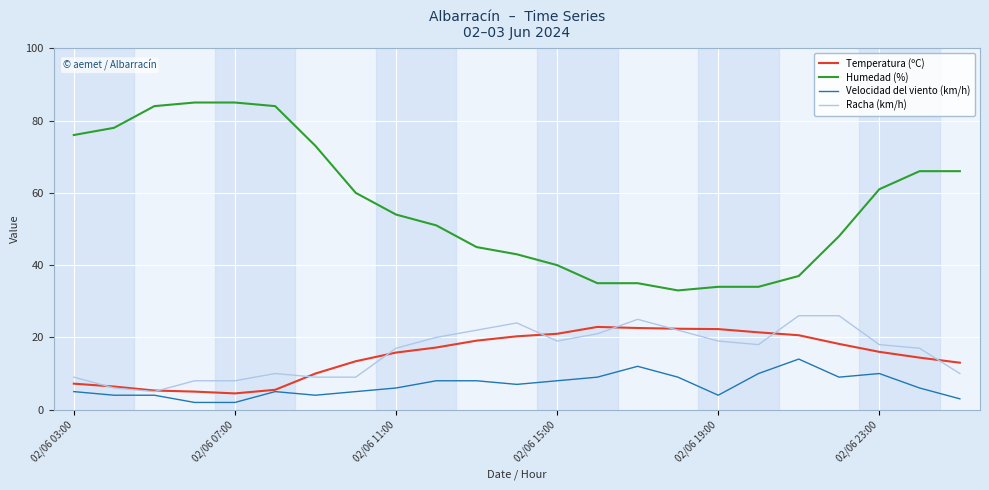

What is the minimum value shown in the chart?

2.0